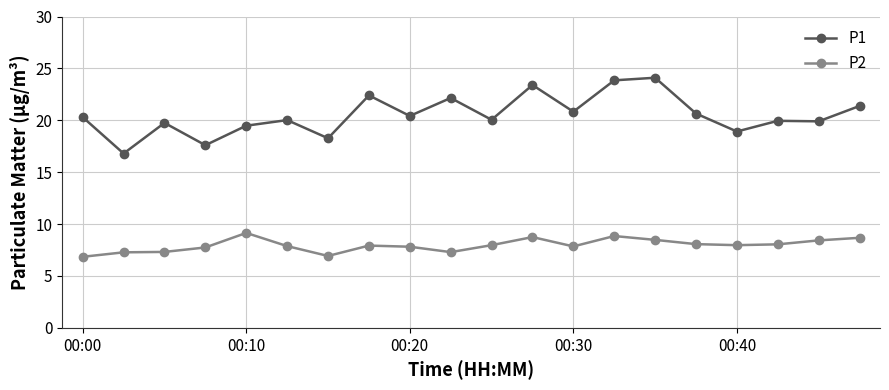

What is the maximum value shown in the chart?

24.1